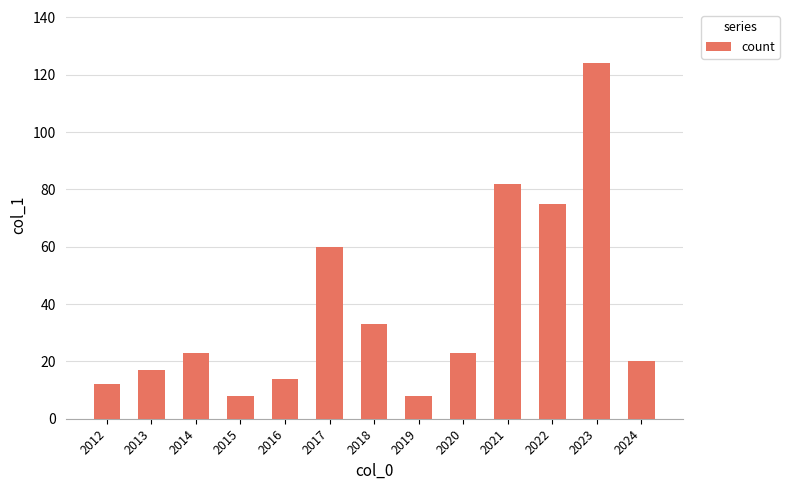

How many bars are there in total?

13